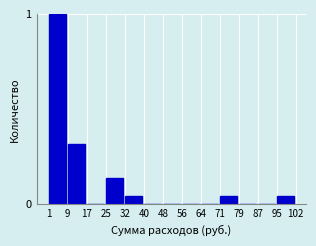

What is the change in value from 9 to 56?

-0.3